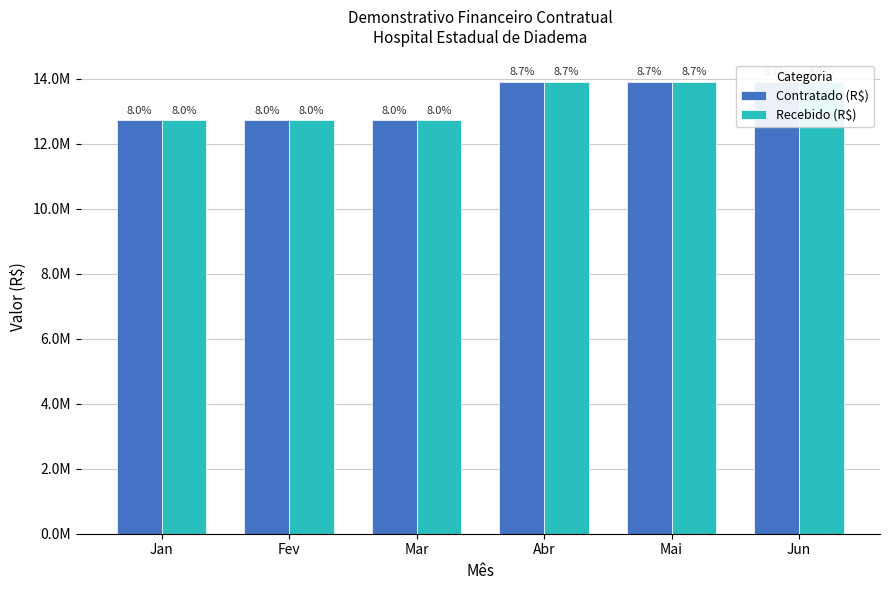

List the series in order of their peak value, highest first.

Contratado (R$), Recebido (R$)